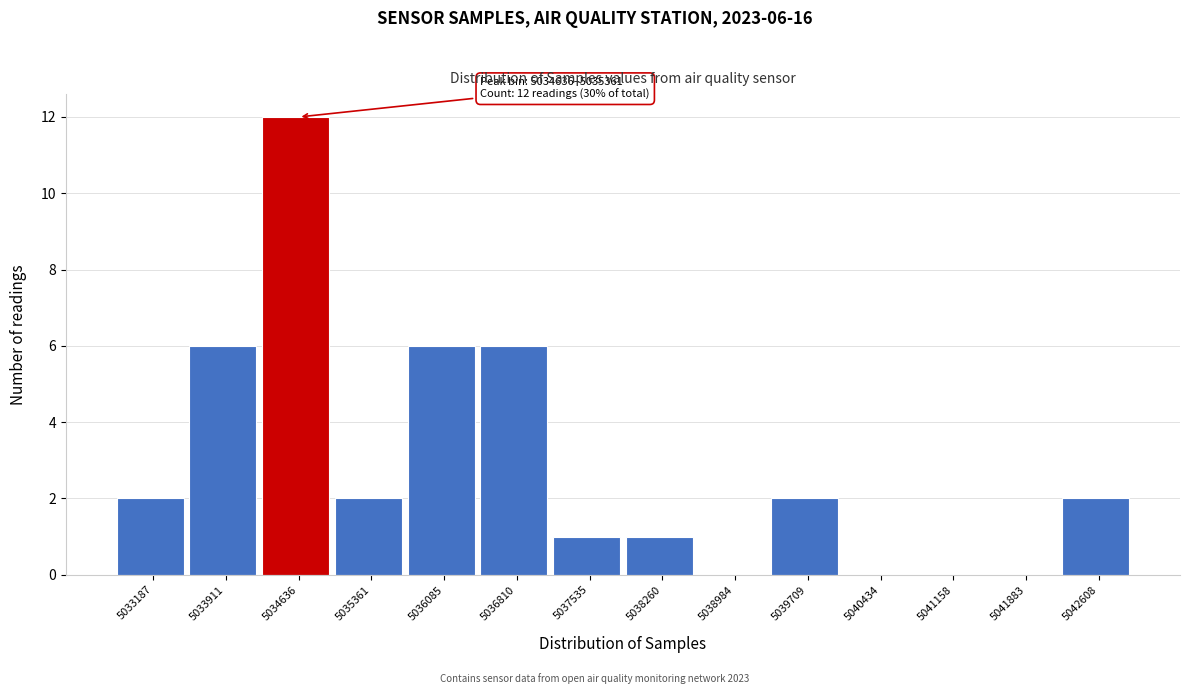

Reading right to left, what are all the values shown in this chart?

5042608=2	5041883=0	5041158=0	5040434=0	5039709=2	5038984=0	5038260=1	5037535=1	5036810=6	5036085=6	5035361=2	5034636=12	5033911=6	5033187=2